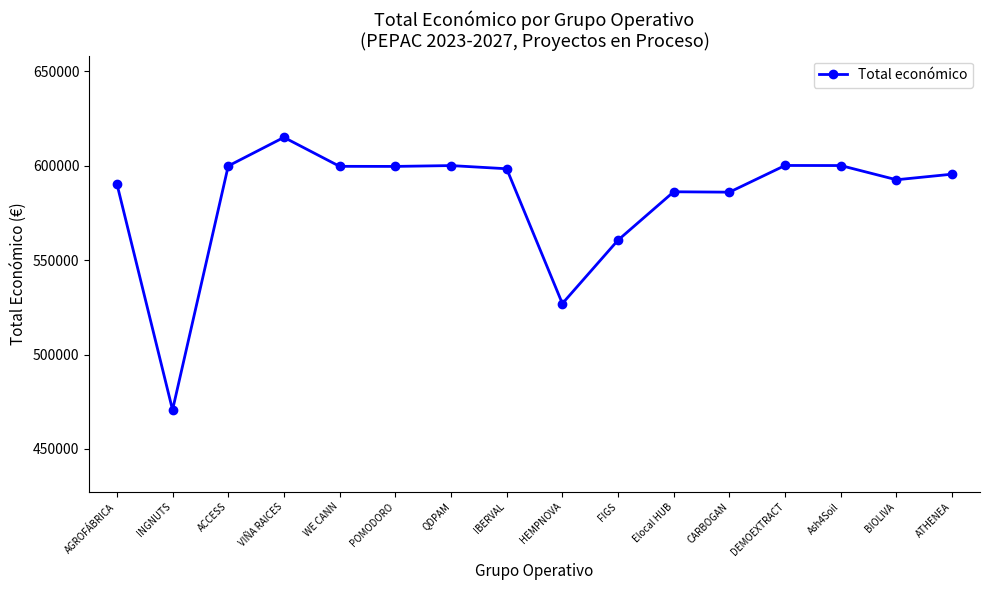

True or false: the data shows 135188 at WE CANN.

False